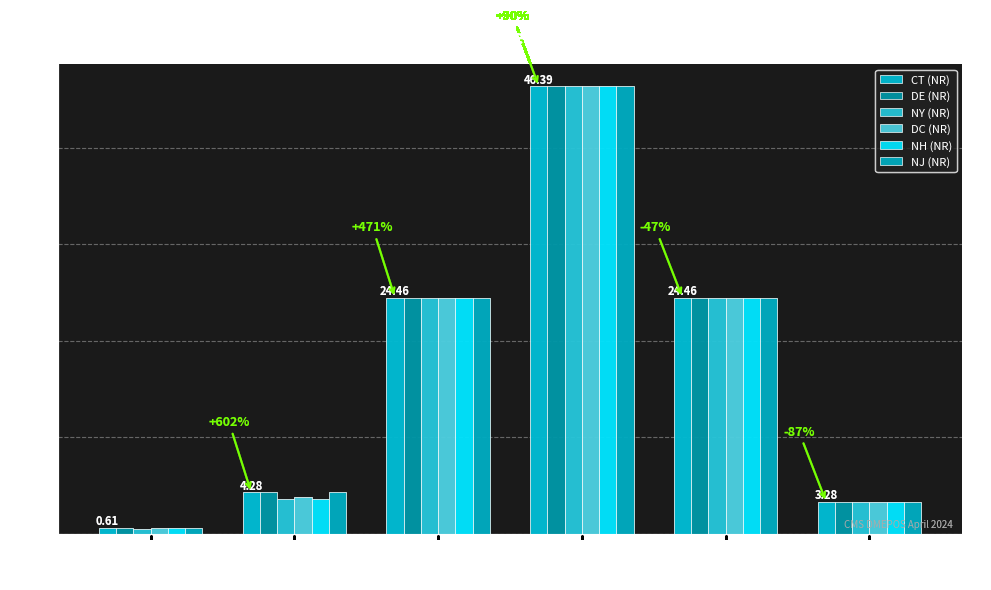

How many bars are there in total?

36